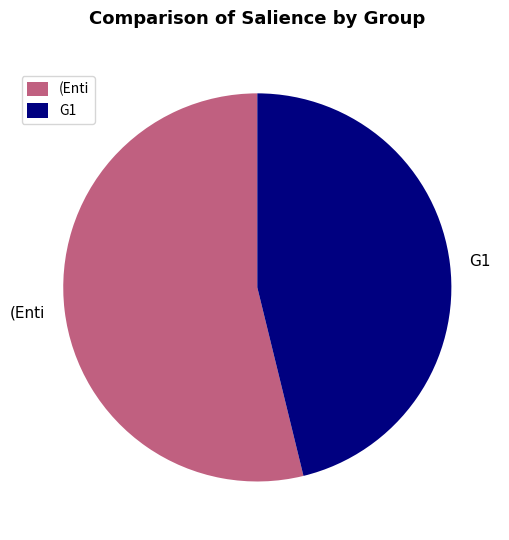

Does any single category account for the majority?

Yes